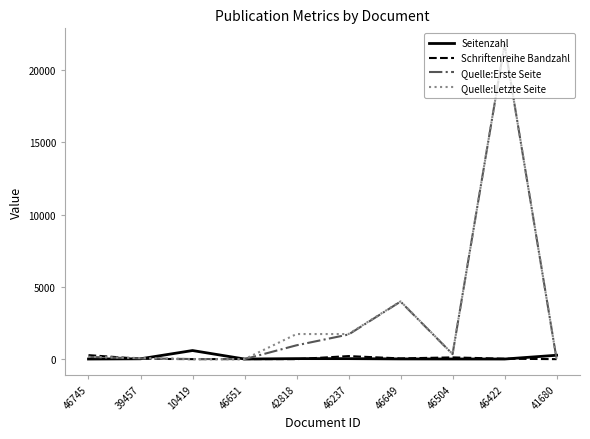

At which category is the sum across all series the highest?

46422